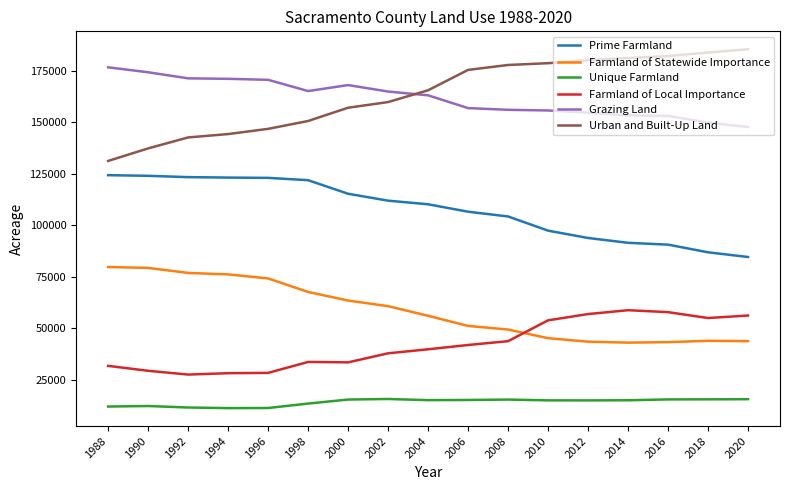

What is the difference between the maximum and second lowest values in the Unique Farmland series?

4374